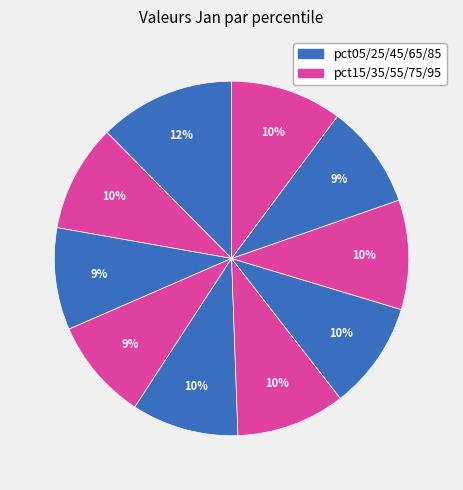

How many slices are in this pie chart?

10